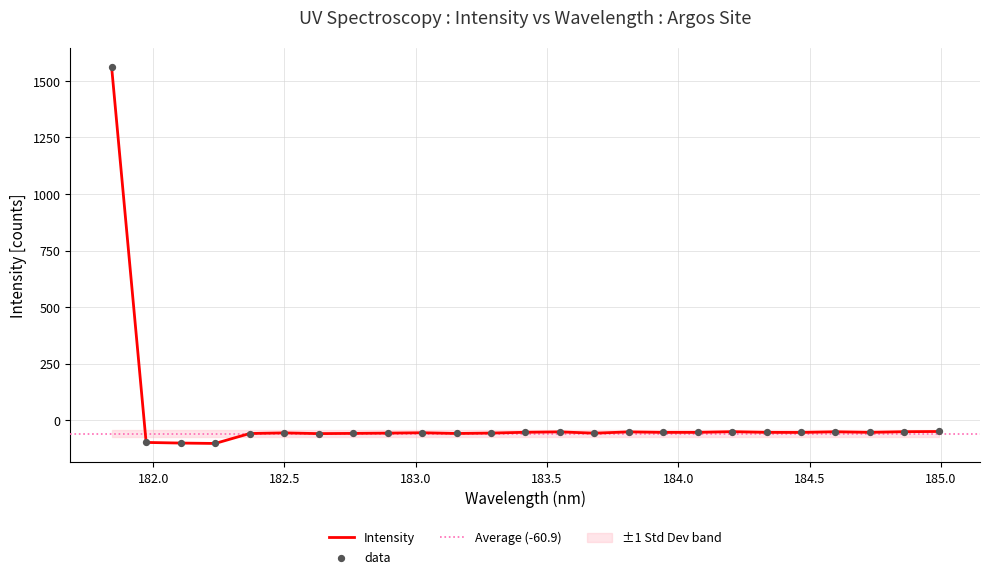

Between 182.498667305 and 181.9732053322, which is larger?

182.498667305